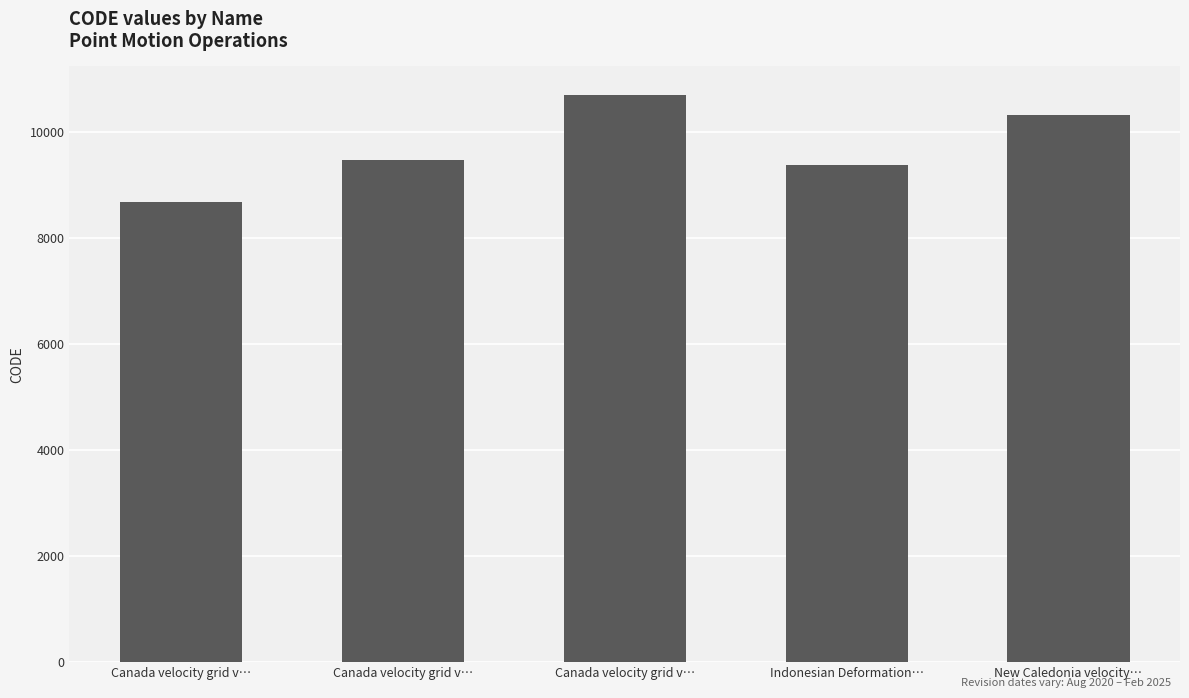

True or false: the data shows 10323 at New Caledonia velocity….

True